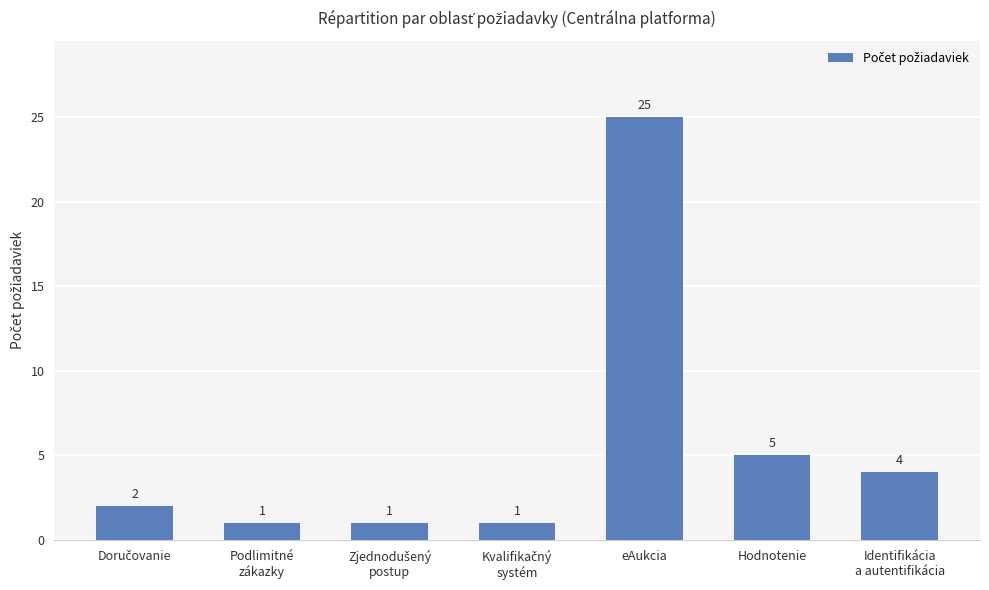

Are the bars grouped side by side (vs. stacked)?

No